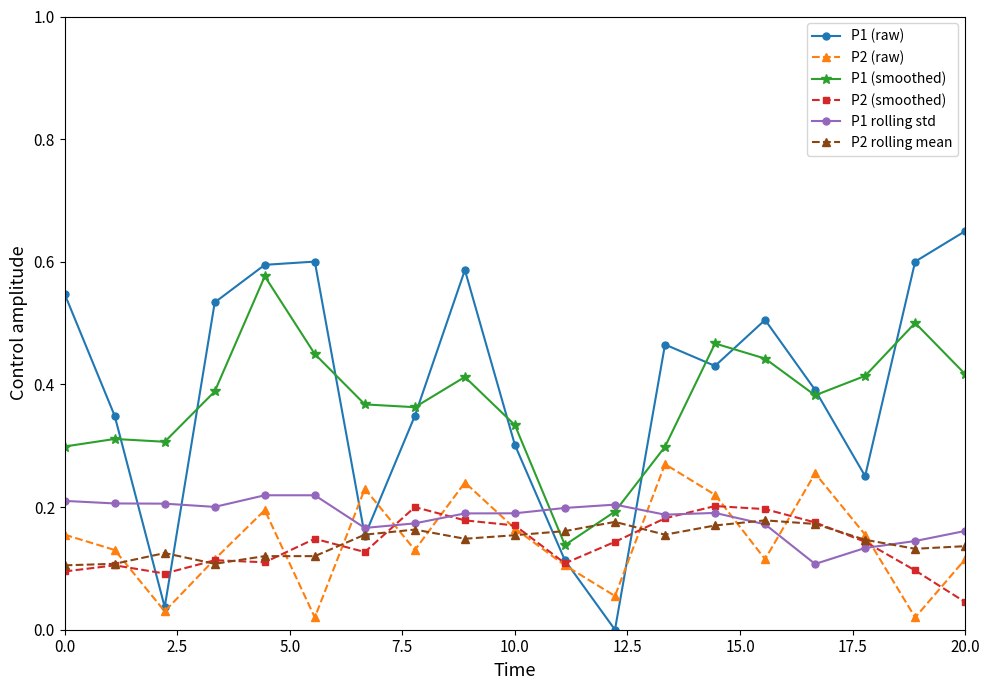

True or false: P2 (raw) and P1 rolling std cross at least once.

True